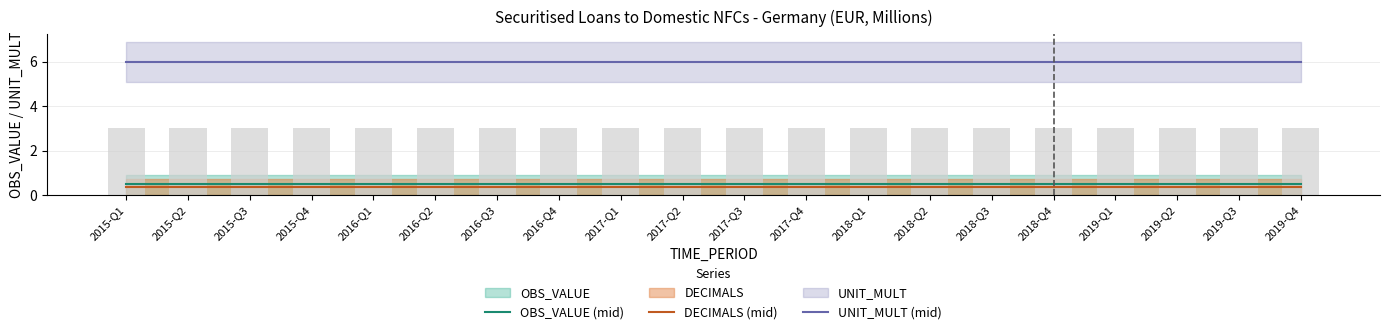

What position from the right is 2015-Q3?

18